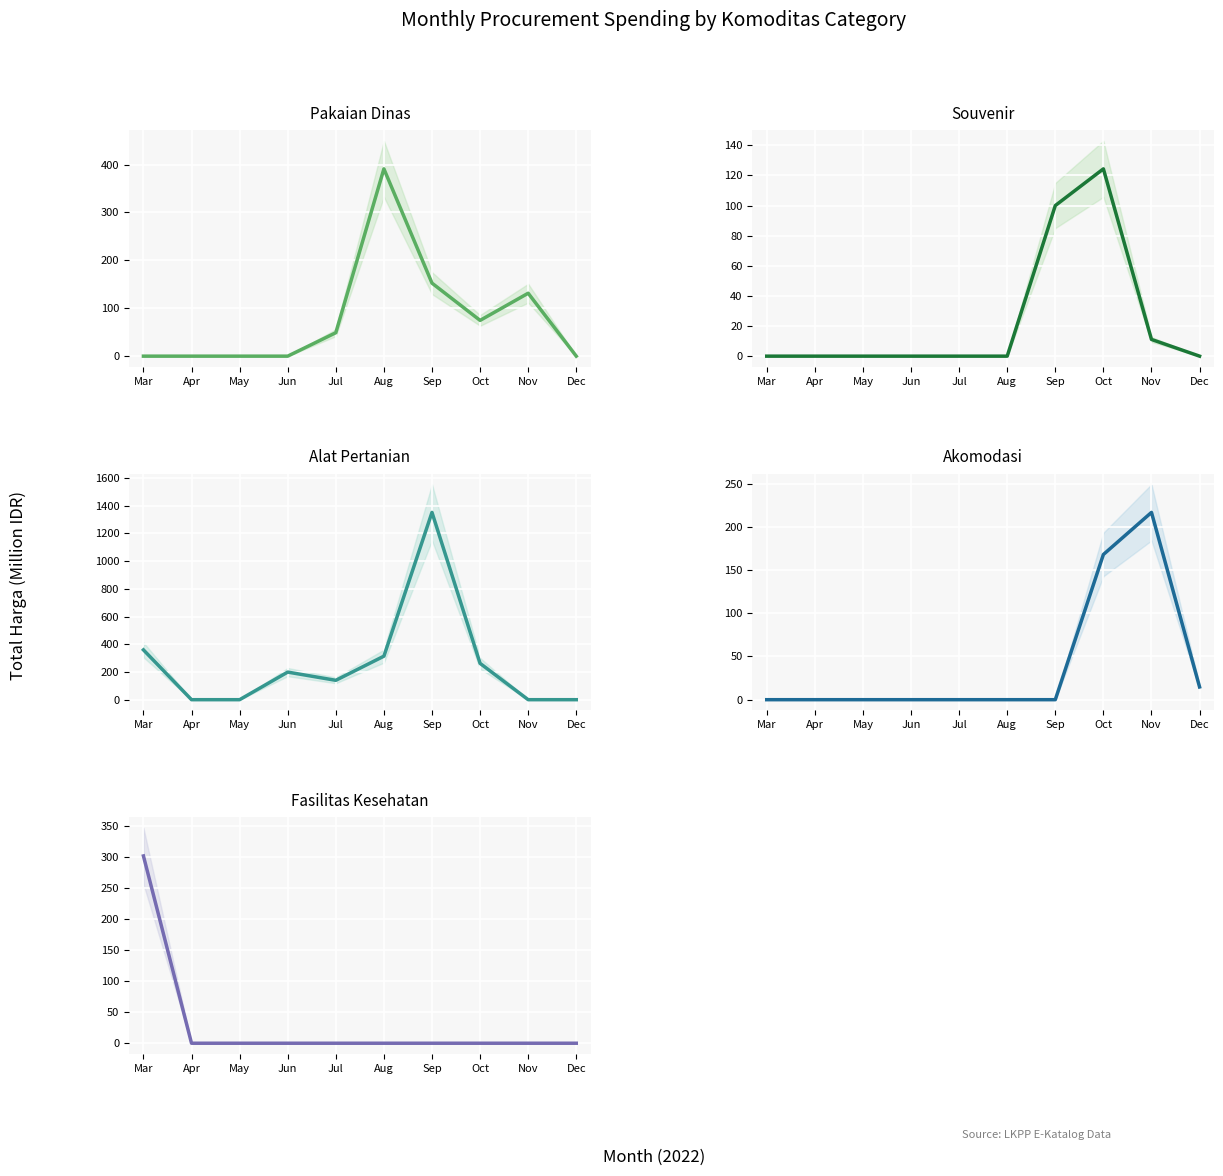

Between May and Aug, which series saw the biggest shift?

Pakaian Dinas